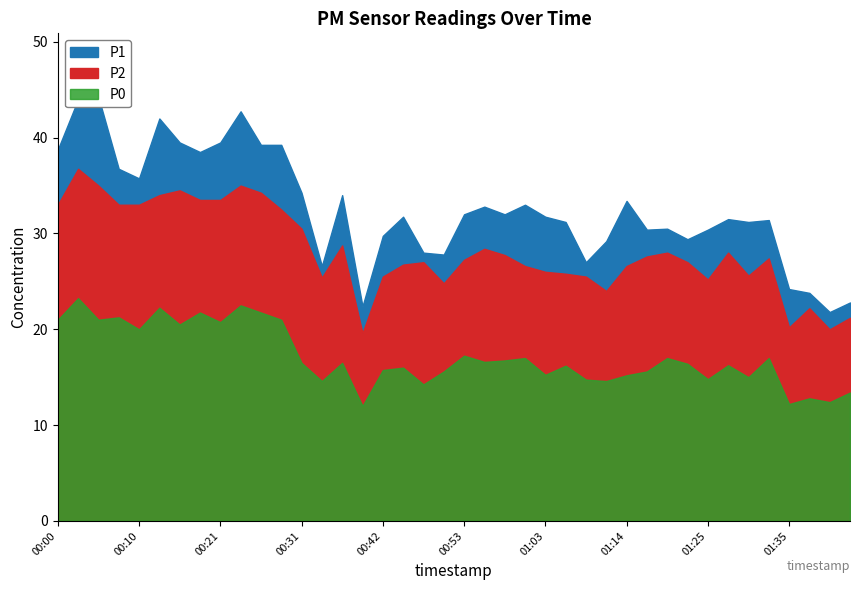

What is the average value of the P0 series?

17.1